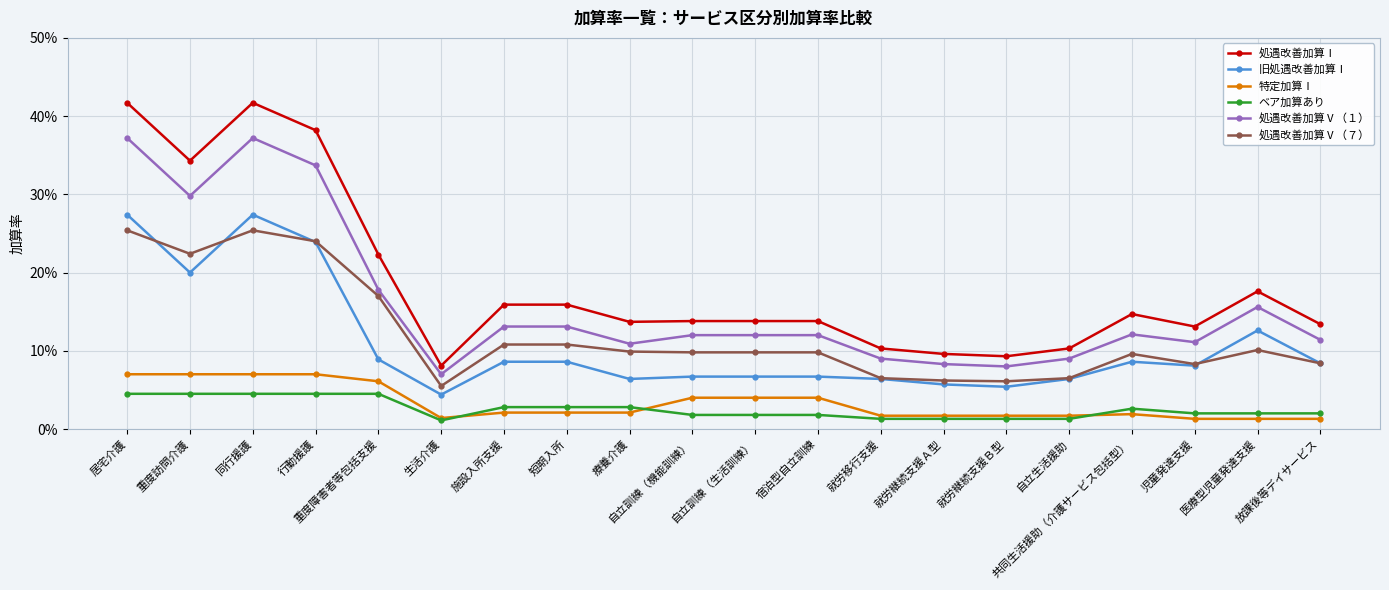

What is the spread (max minus min) of values at 療養介護?

0.1